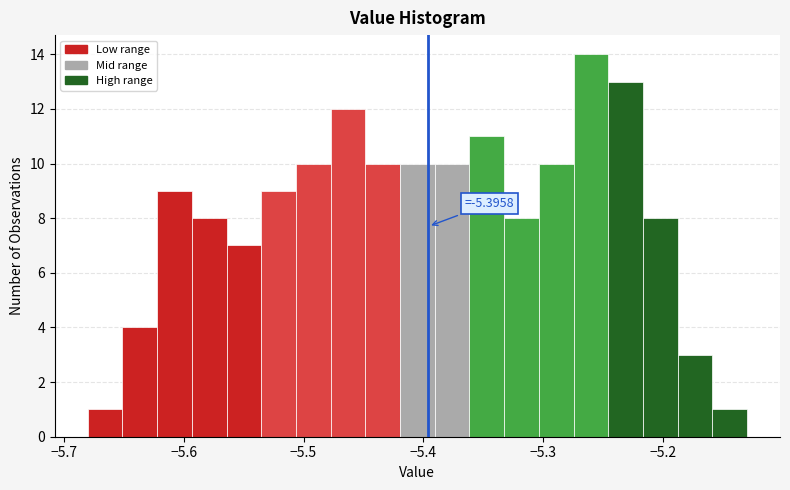

Read against the x-axis, roughly where is the centre of the tallest bar?

-5.26